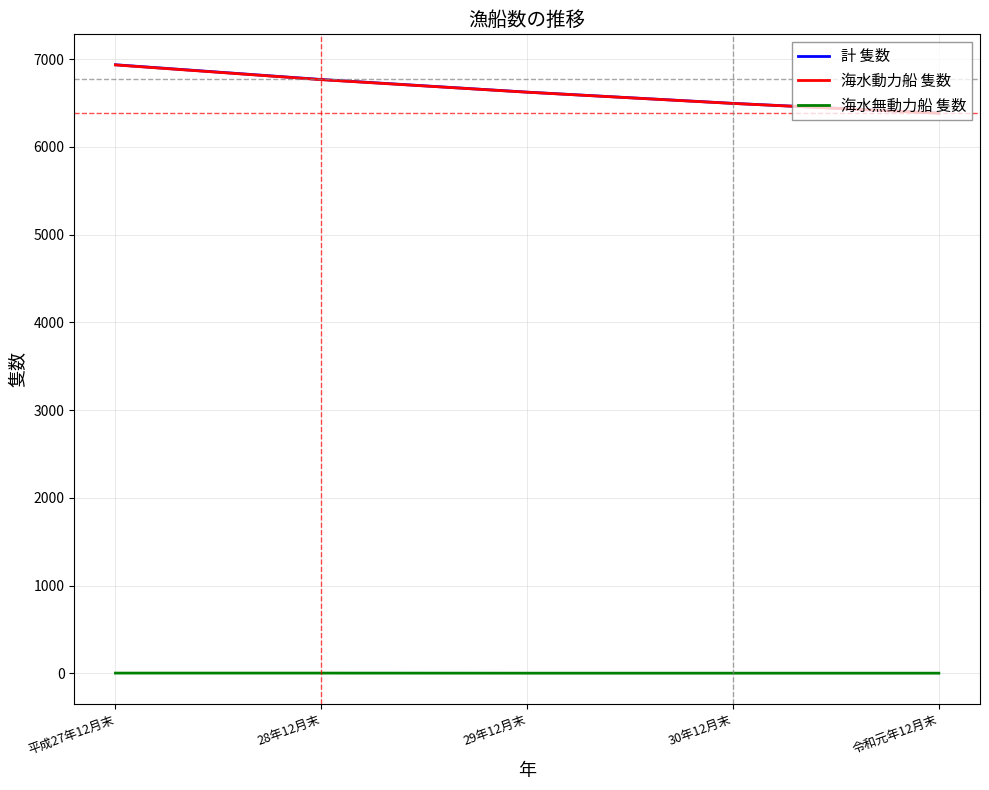

Which series has the largest range (max minus min)?

計 隻数